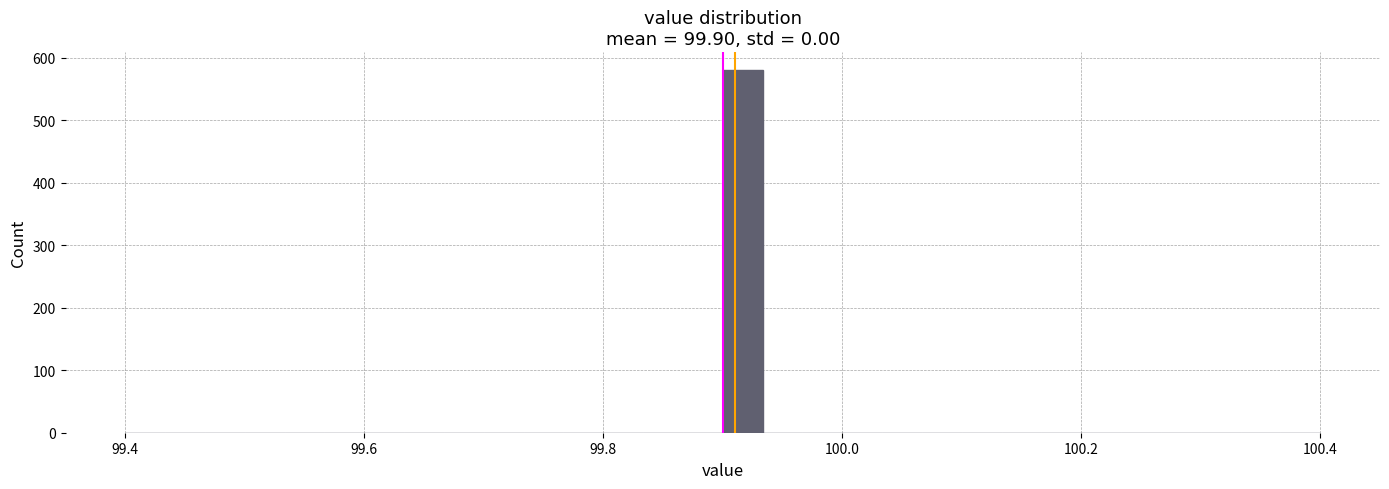

Around what value on the x-axis is the tallest bar? Give the approximate position of its centre, as read against the axis.

99.92